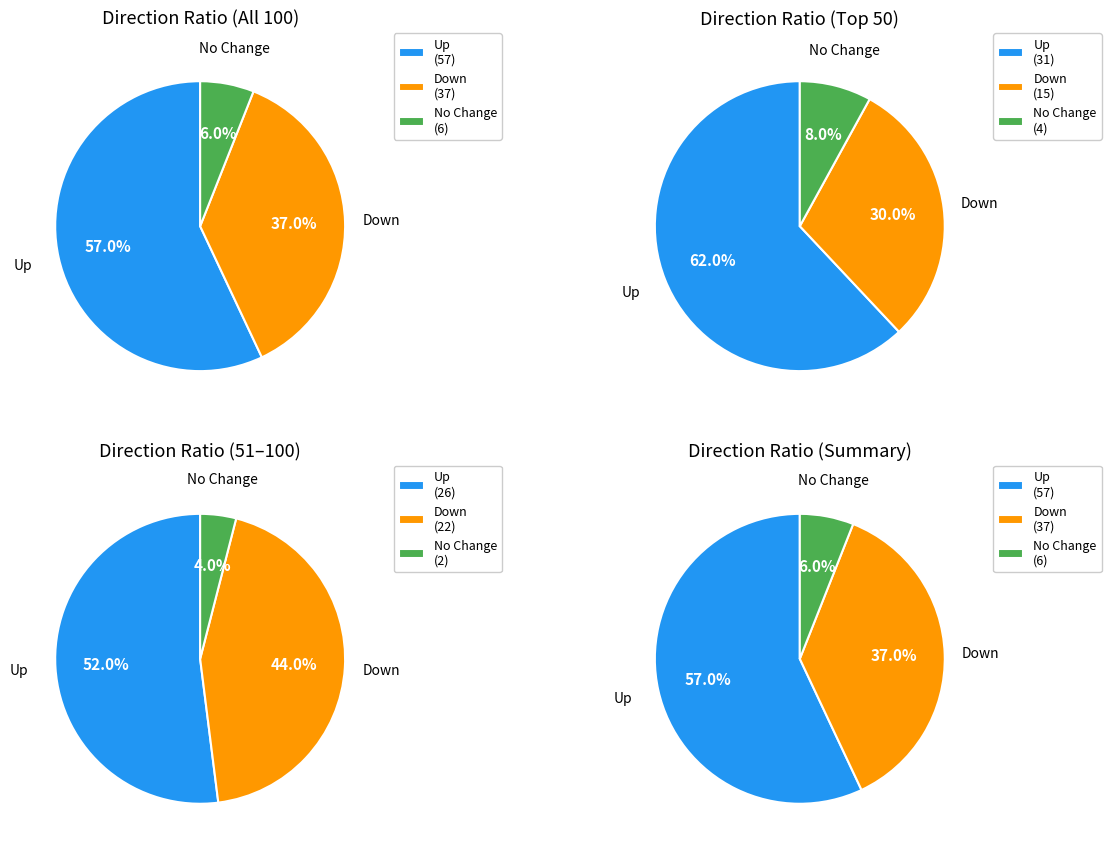

Between up and down, which is larger?

up